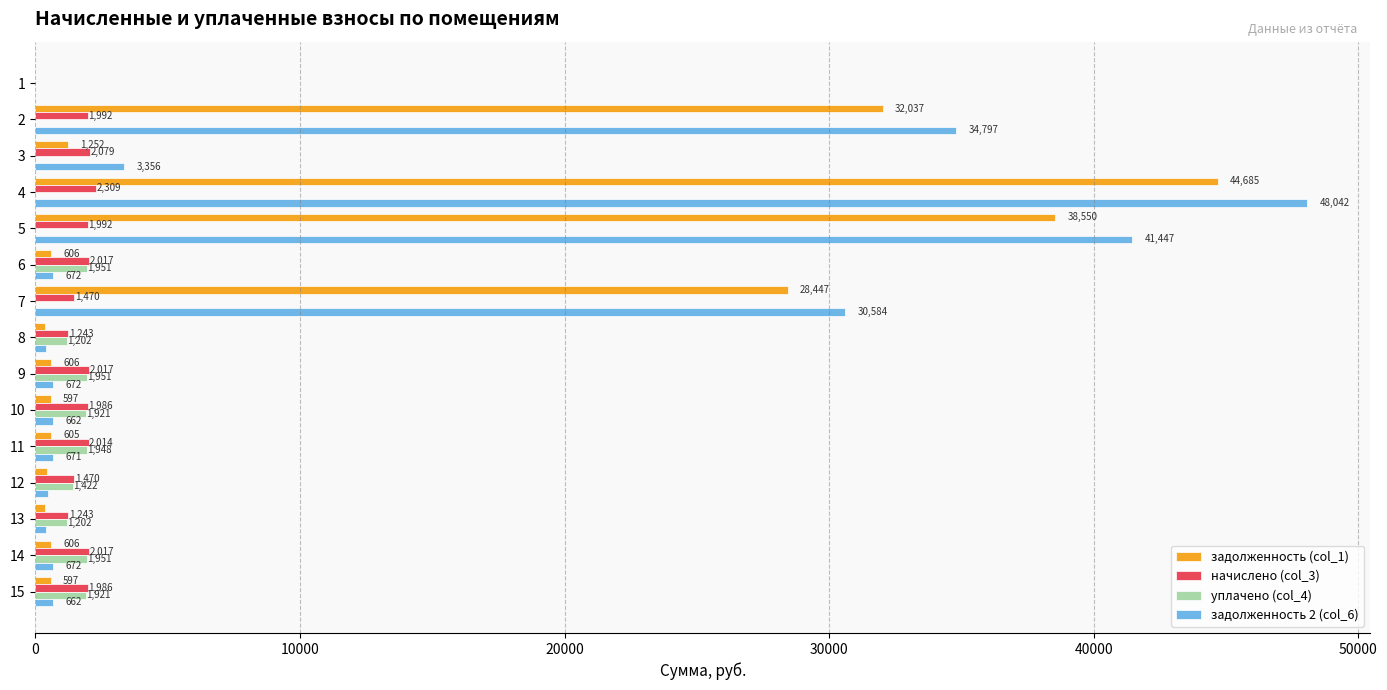

Is it true that начислено (col_3) equals 2017.1 at 14?

True